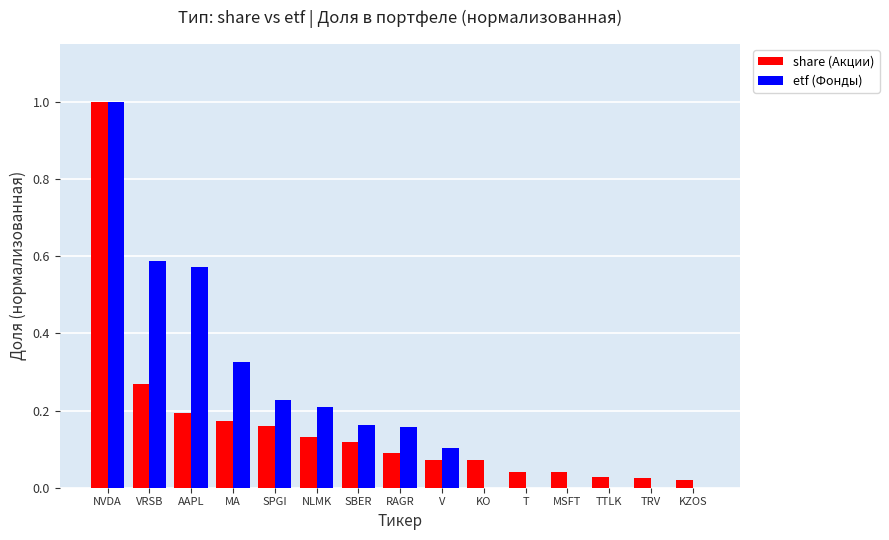

Which series has the largest range (max minus min)?

etf (Фонды)